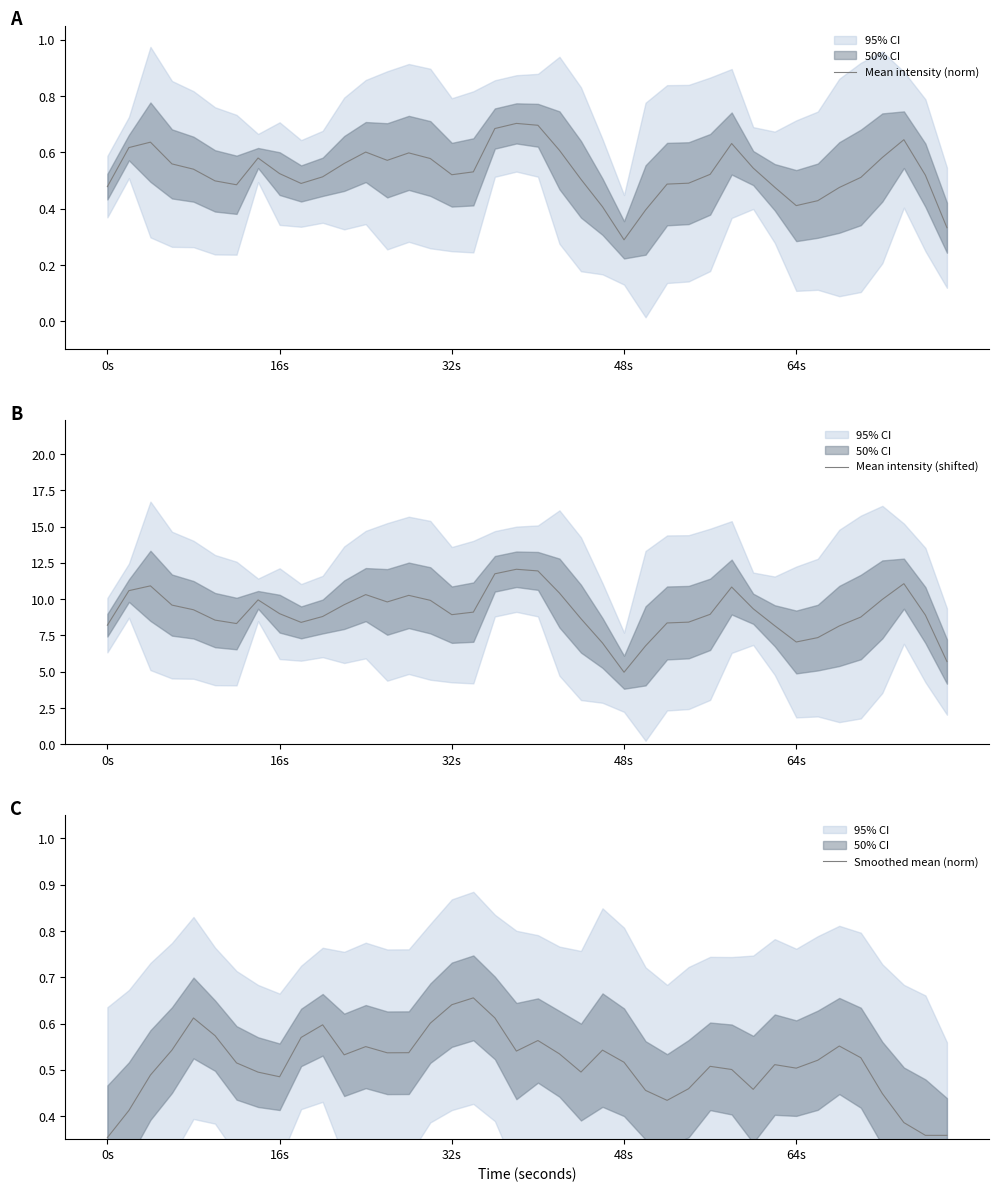

True or false: Mean intensity (shifted) and Smoothed mean (norm) cross at least once.

False